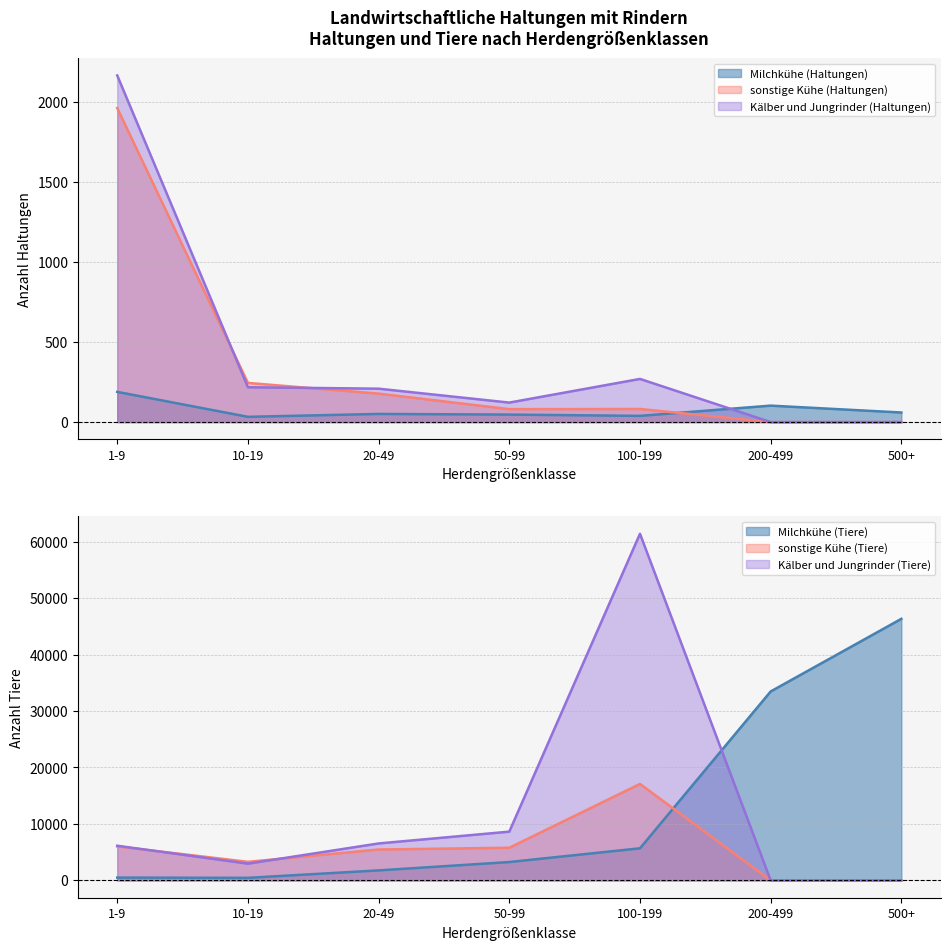

How many interior local valleys does the Kälber und Jungrinder (Haltungen) series have?

1